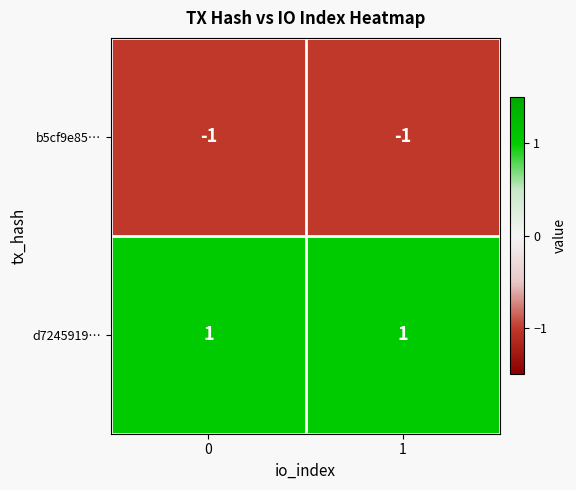

Reading left to right, extract all data points from this chart.

b5cf9e85…: 0=-1	1=-1
d7245919…: 0=1	1=1